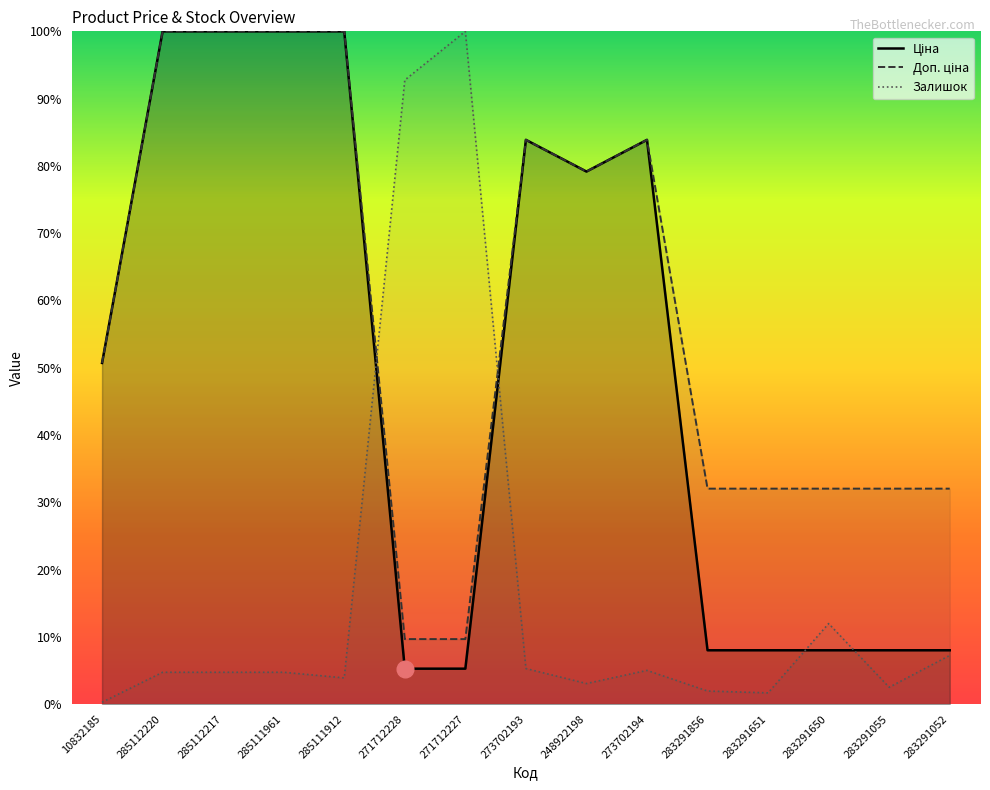

The Залишок series shows 1.9 at 283291856. True or false?

True